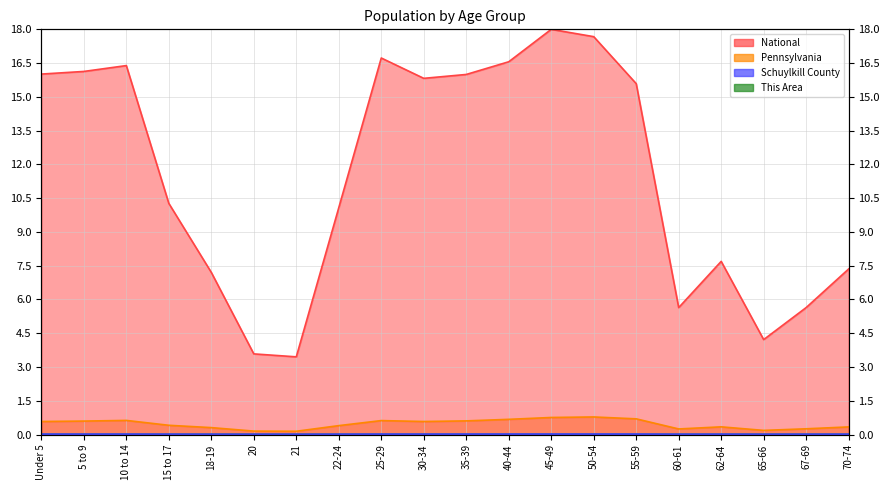

At which label is This Area closest to 0?

20